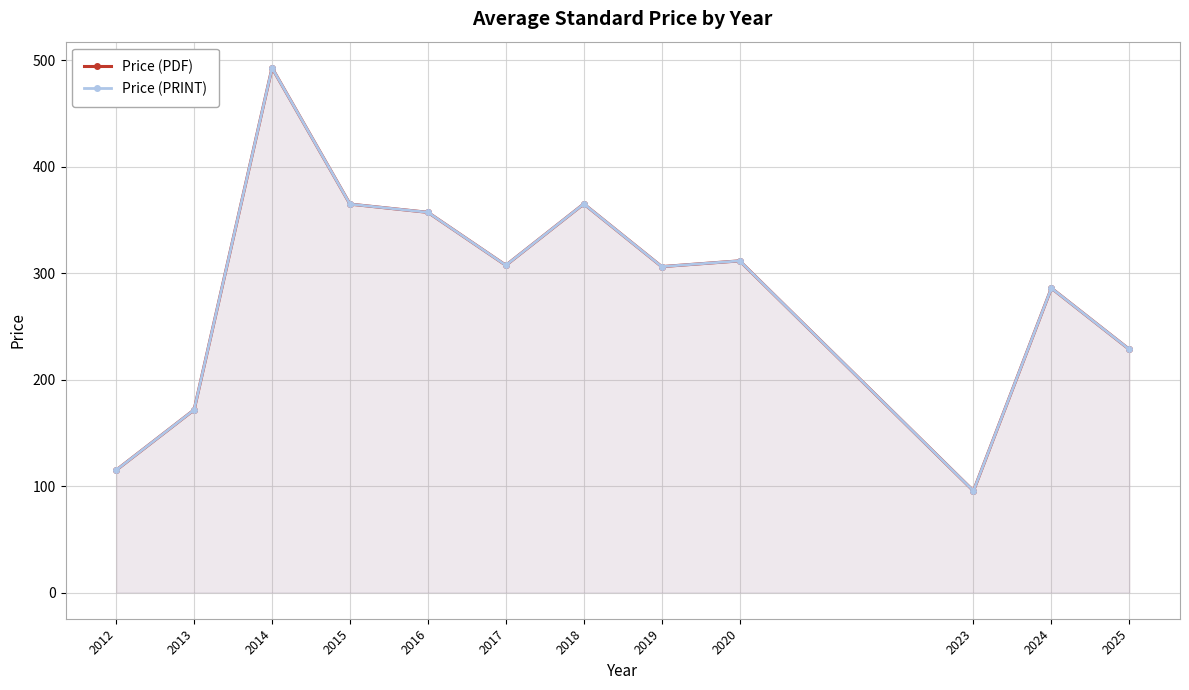

Reading right to left, list all the values displayed in this chart.

Price (PDF): 228.5	286.0	95.5	311.7	306.2	365.2	307.5	357.2	365.0	493.0	171.7	115.0
Price (PRINT): 228.5	286.0	95.5	311.7	306.2	365.2	307.5	357.2	365.0	493.0	171.7	115.0